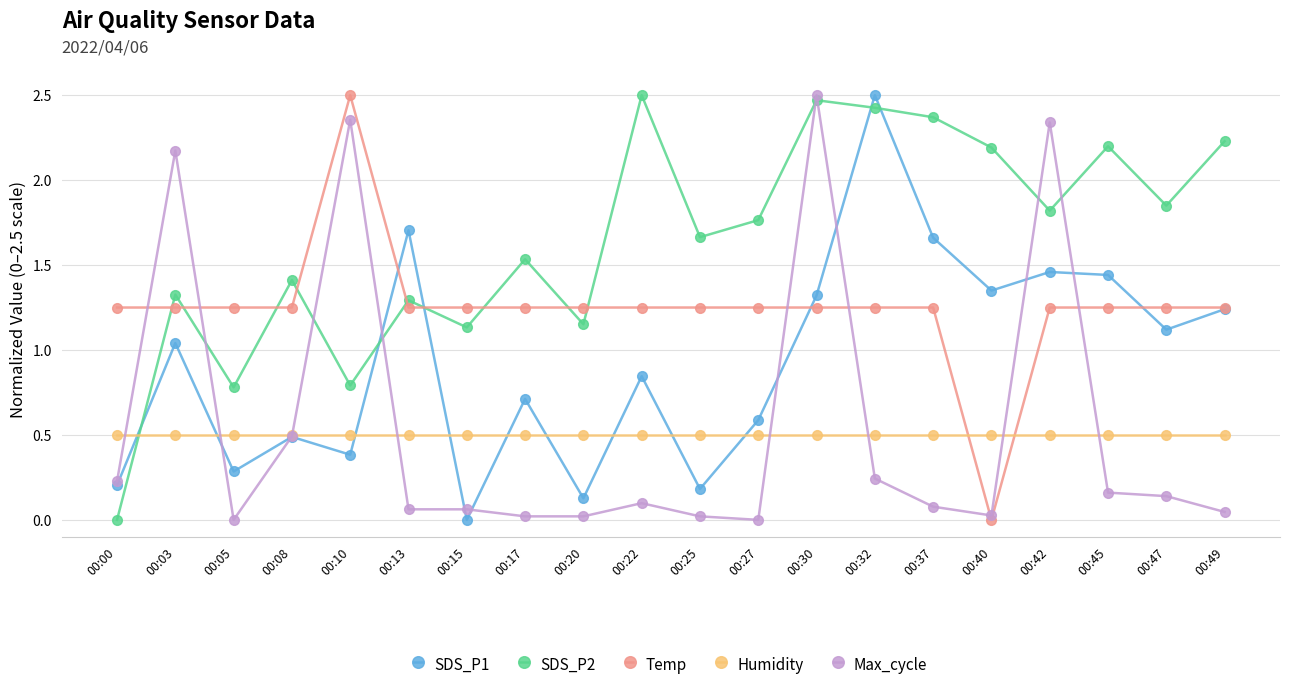

At which category is the sum across all series the highest?

00:30